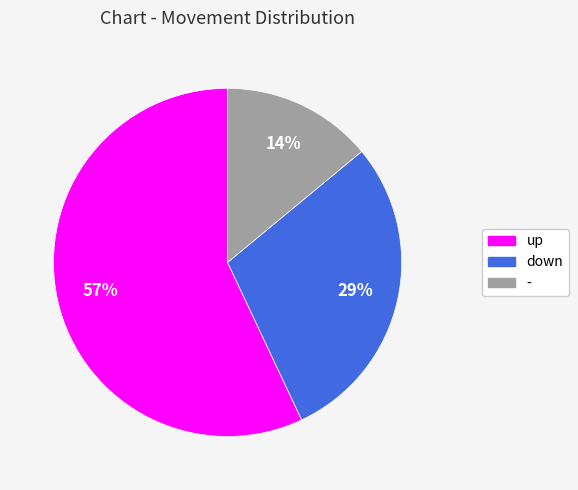

Is it true that down is 29% of the pie?

True